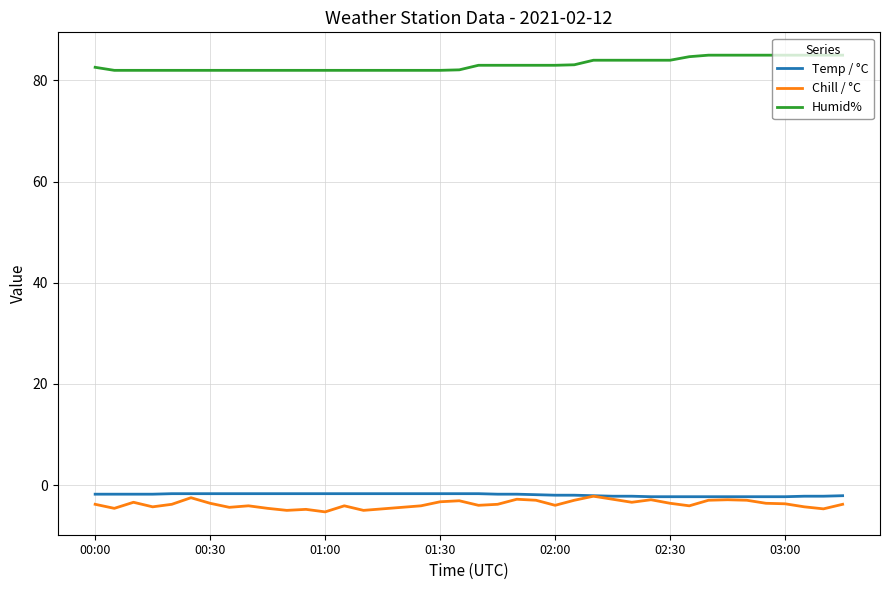

What is the sum of all Chill / °C values?

-151.5